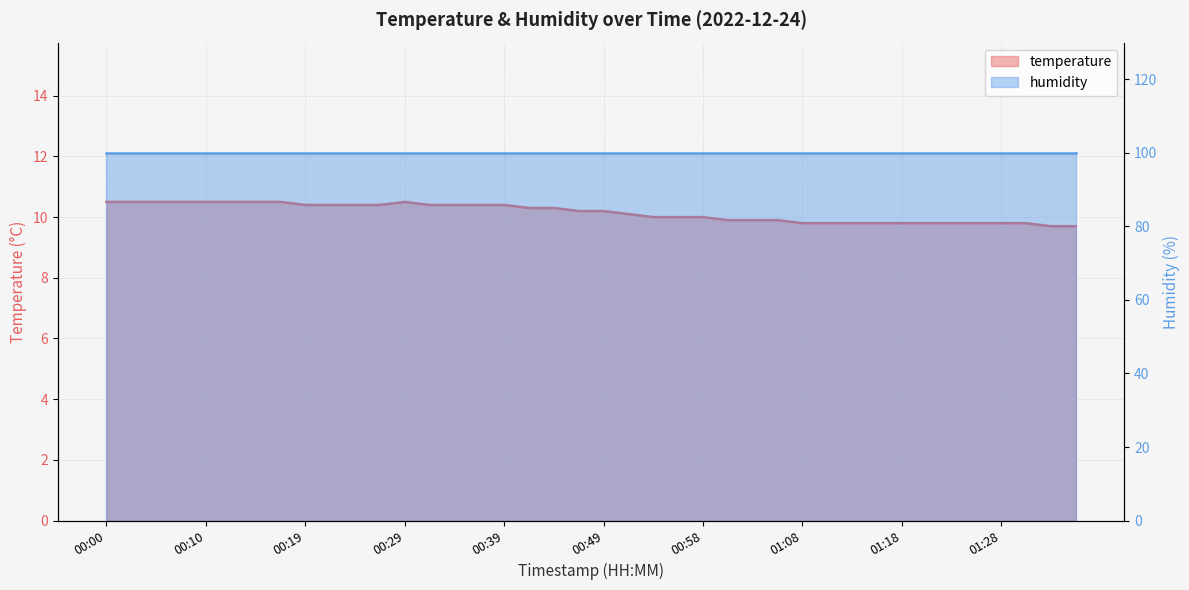

The chart shows a value of 9.8 at 01:20. True or false?

True